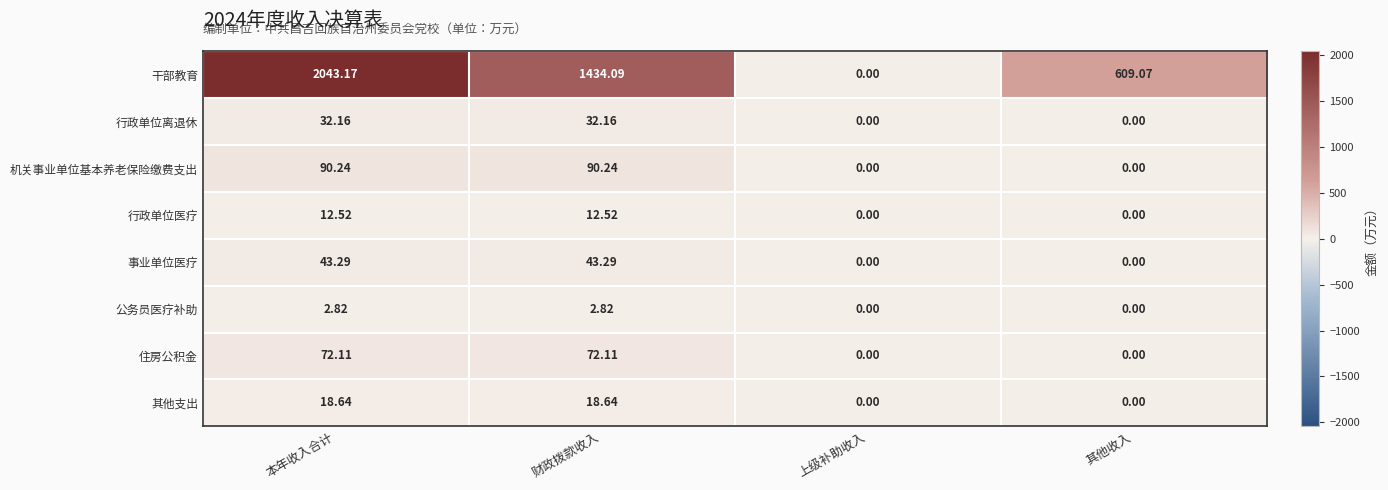

List the series in order of their peak value, lowest first.

公务员医疗补助, 行政单位医疗, 其他支出, 行政单位离退休, 事业单位医疗, 住房公积金, 机关事业单位基本养老保险缴费支出, 干部教育